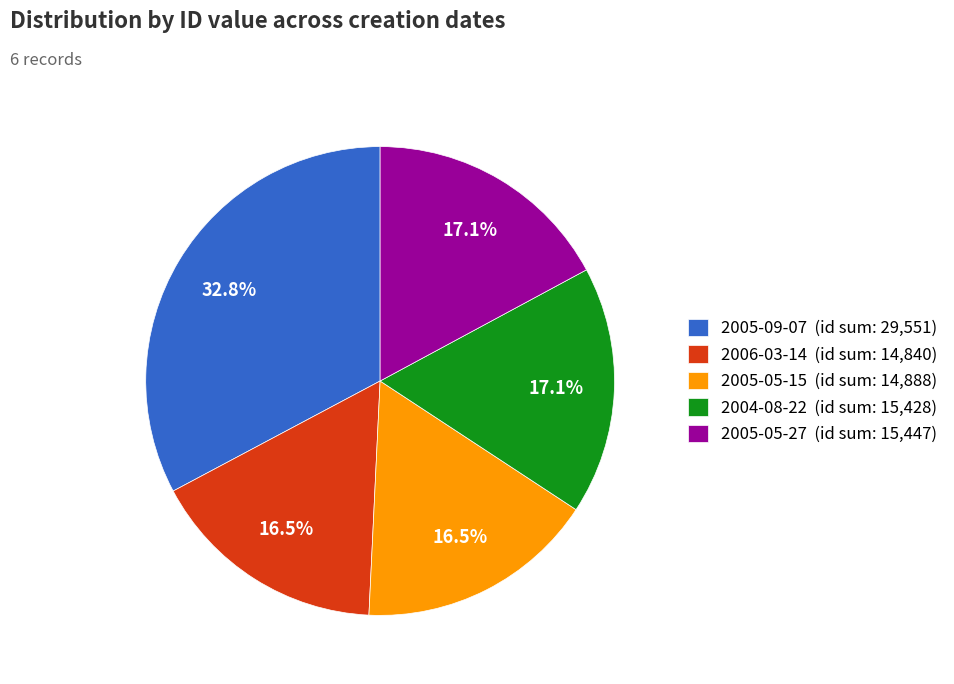

How much of the chart is everything except 2006-03-14 (id sum: 14,840)?

83.5%